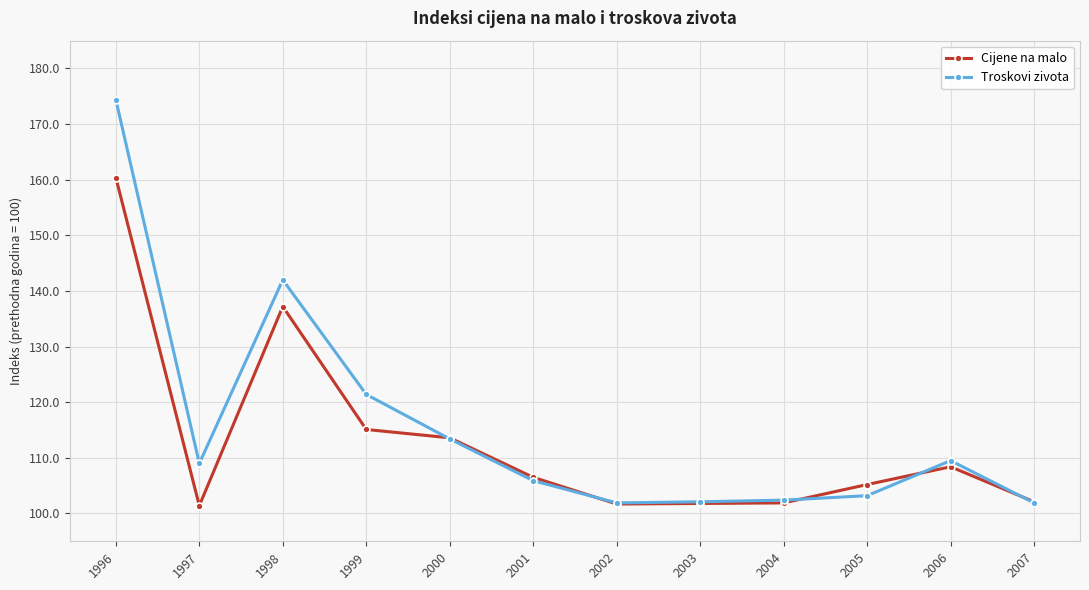

What is the difference between the maximum and minimum values in the Cijene na malo series?

59.0